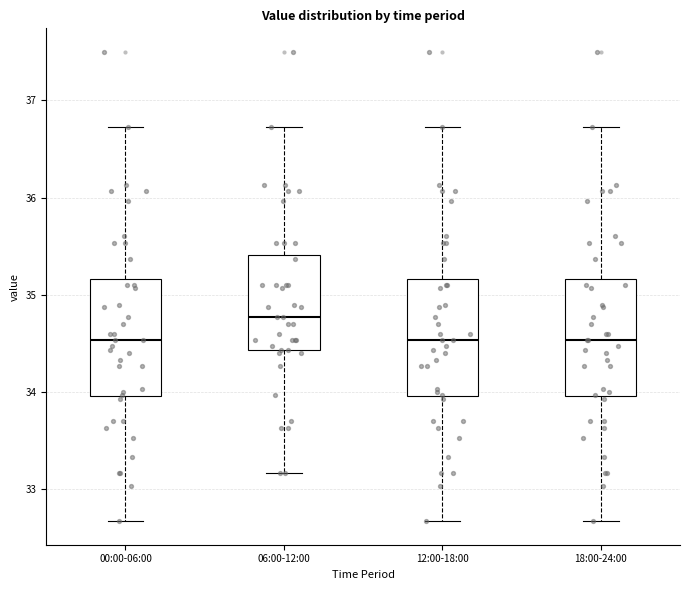

Which box has the highest median line?

06:00-12:00